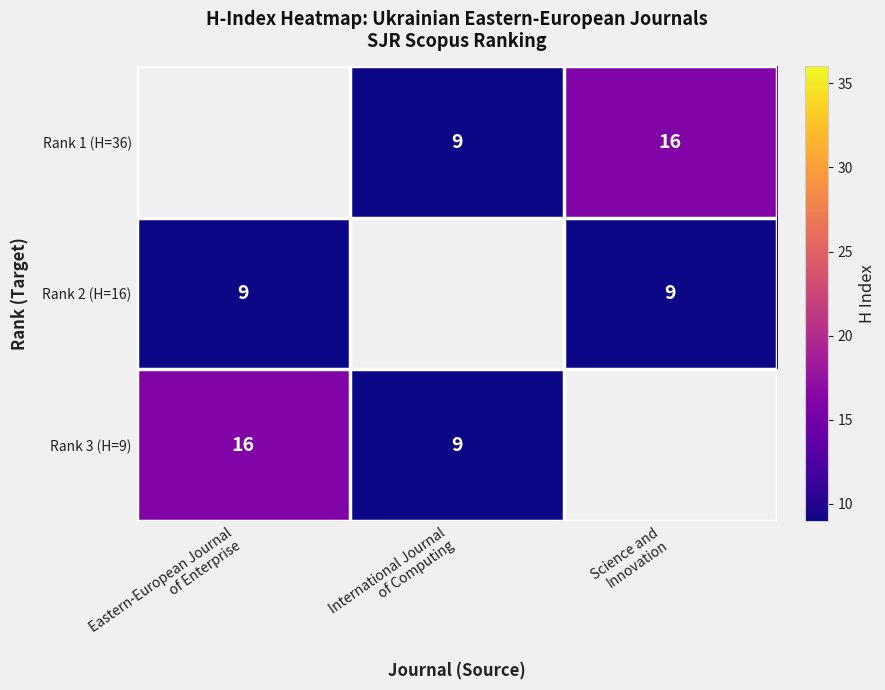

What is the approximate value of Rank 3 (H=9) at International Journal of Computing?

9.0